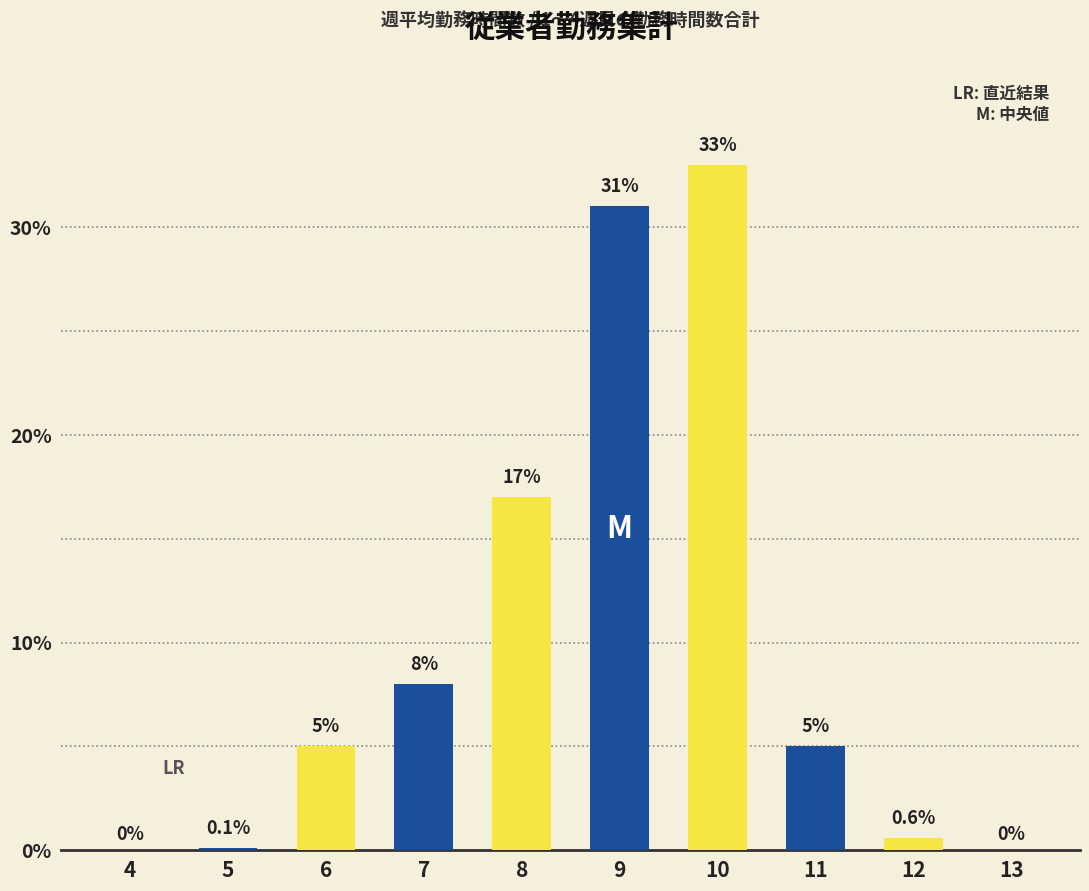

Between 6 and 8, which is larger?

8